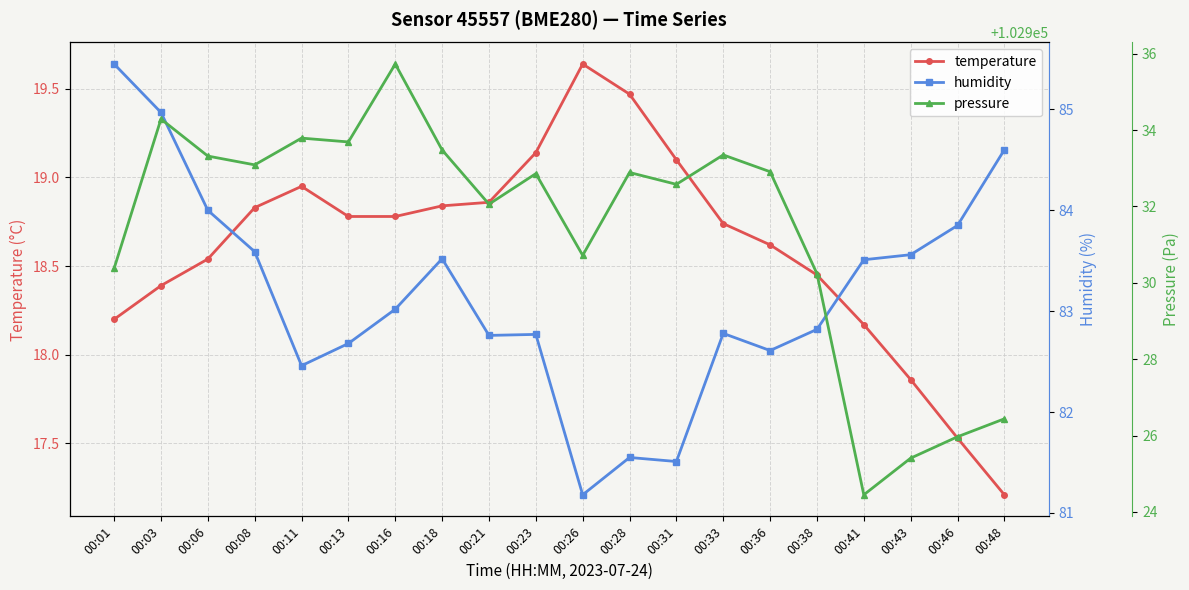

What is the value of the humidity point at the 18th from the left?

83.6